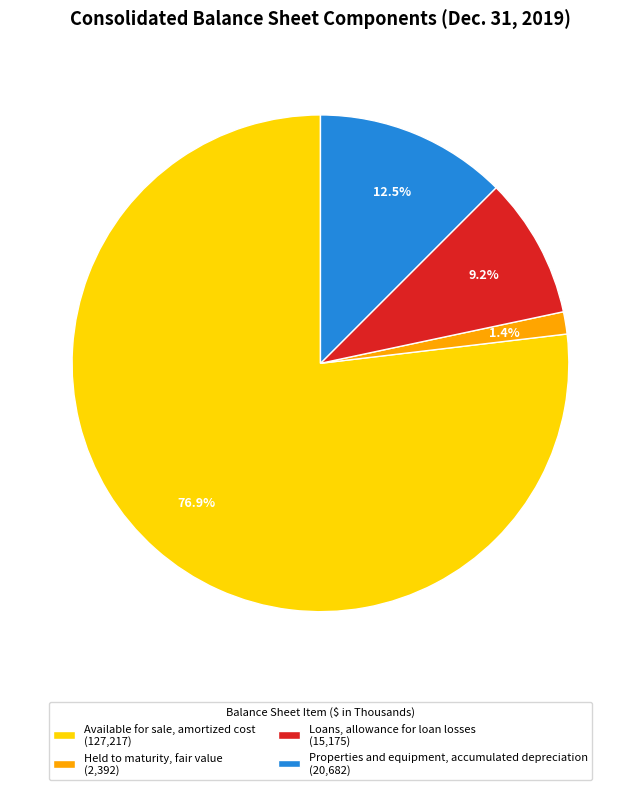

Is Available for sale, amortized cost the majority of the pie?

Yes